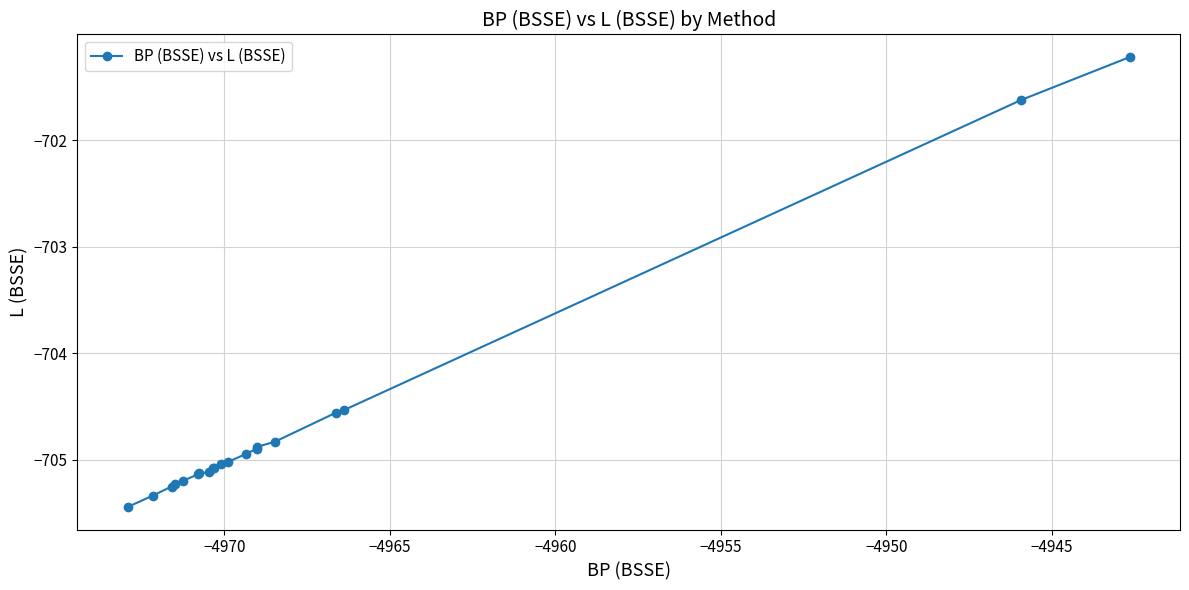

What is the average value?

-704.7